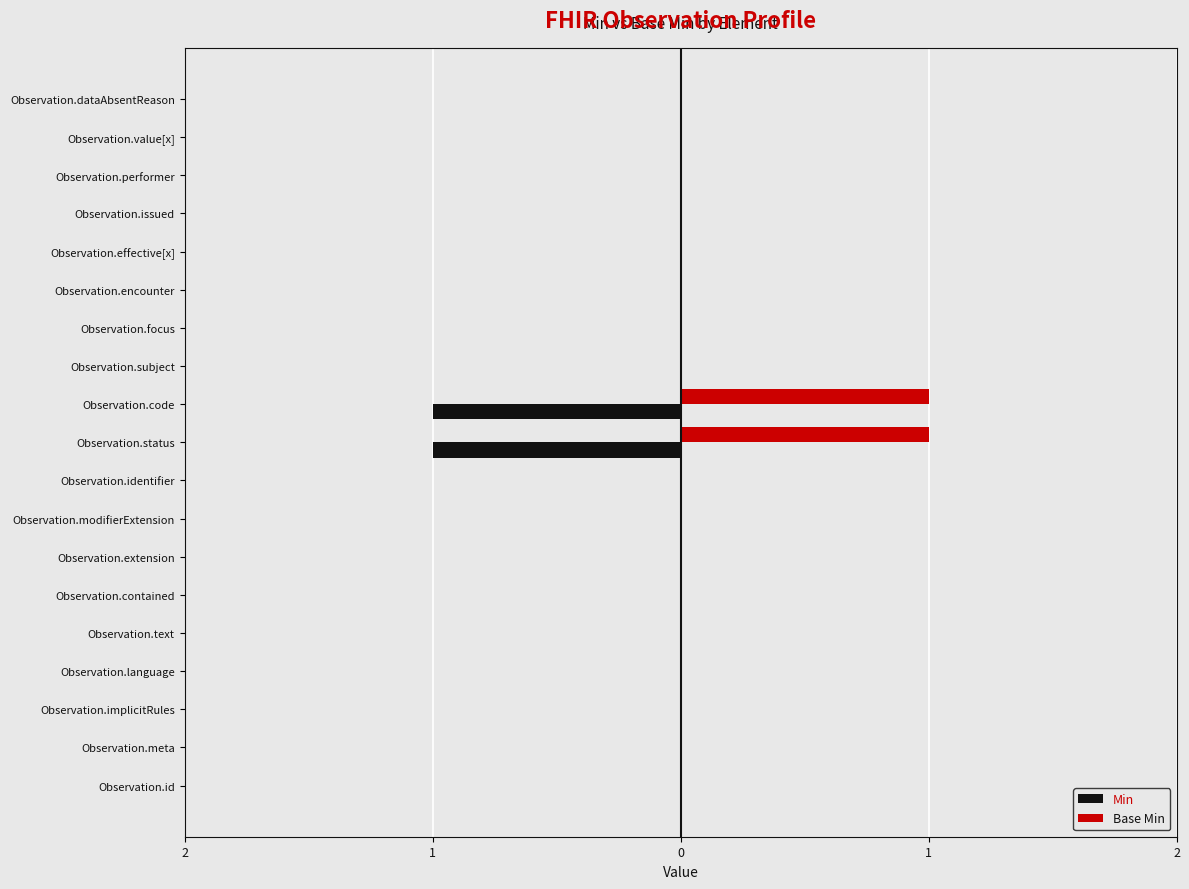

At how many categories does at least one series exceed 0?

2